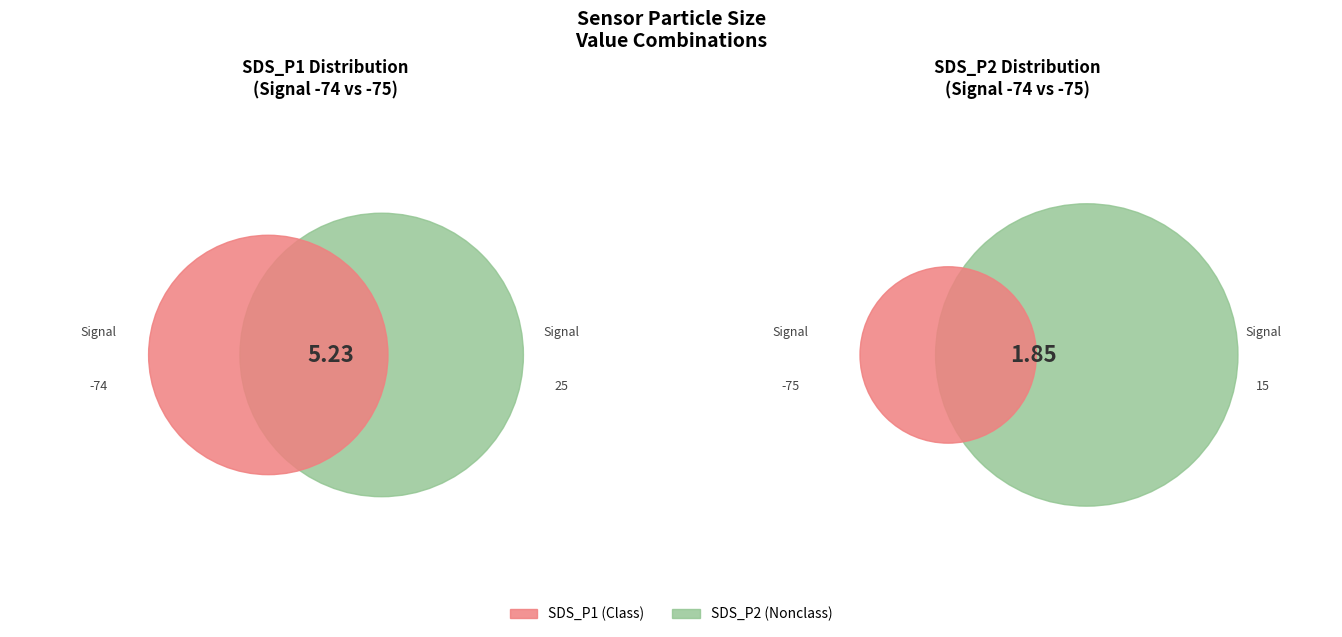

Which series has the largest range (max minus min)?

SDS_P1